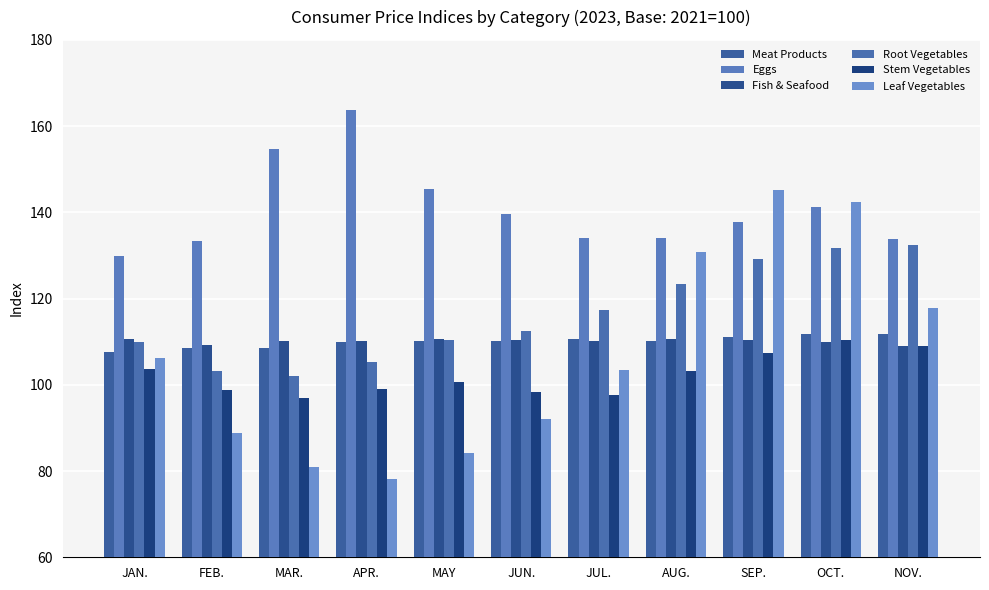

At which category is the sum across all series the highest?

OCT.